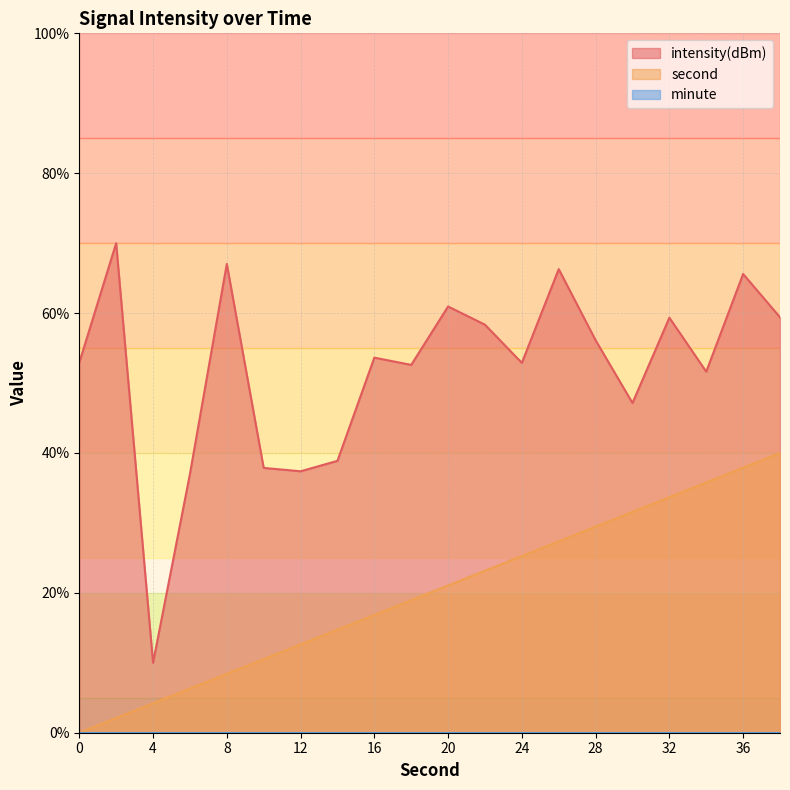

What is the difference between the second values at 24 and 4?

21.1